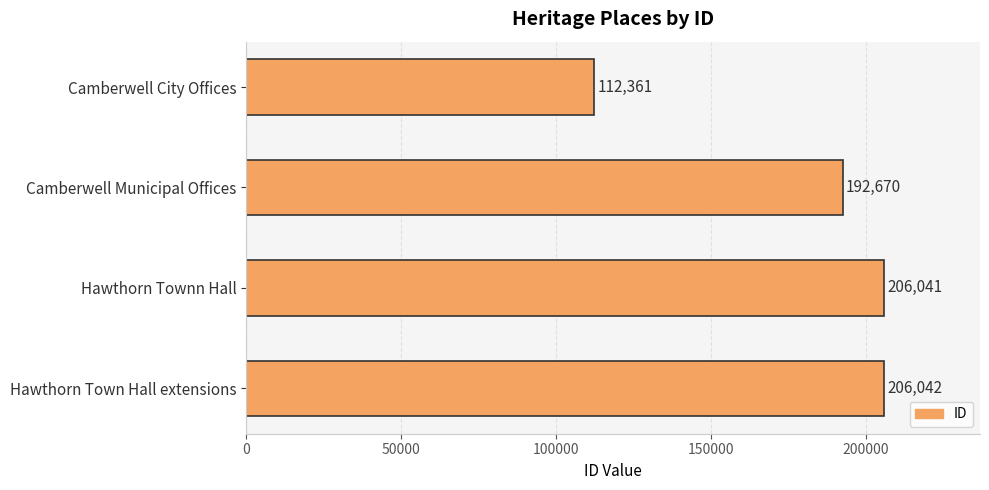

True or false: the data shows 339324 at Hawthorn Townn Hall.

False